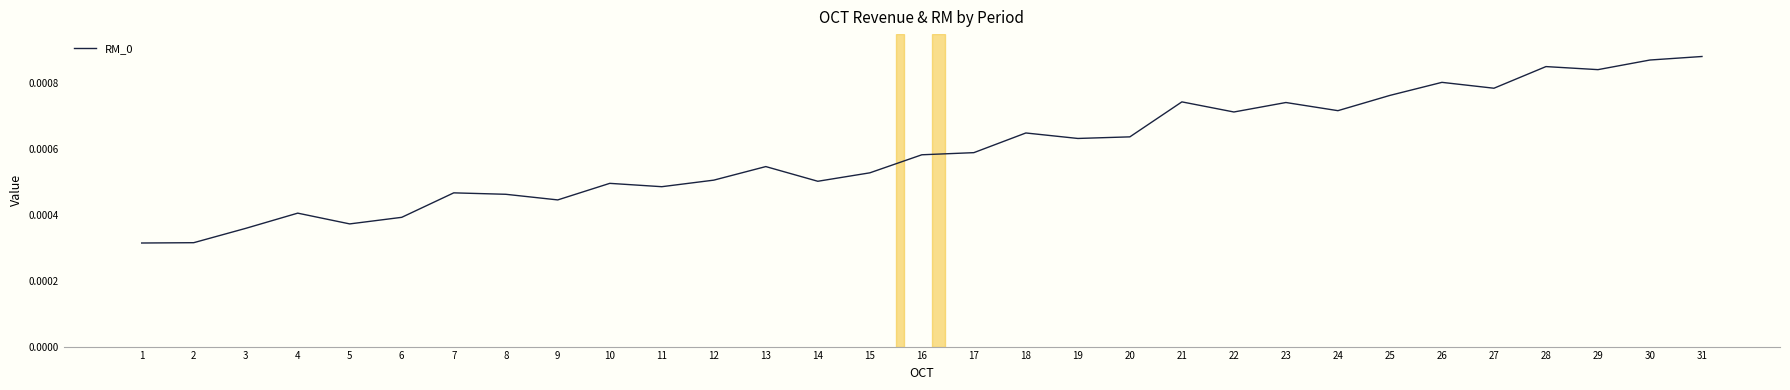

Between 15 and 24, which is larger?

24